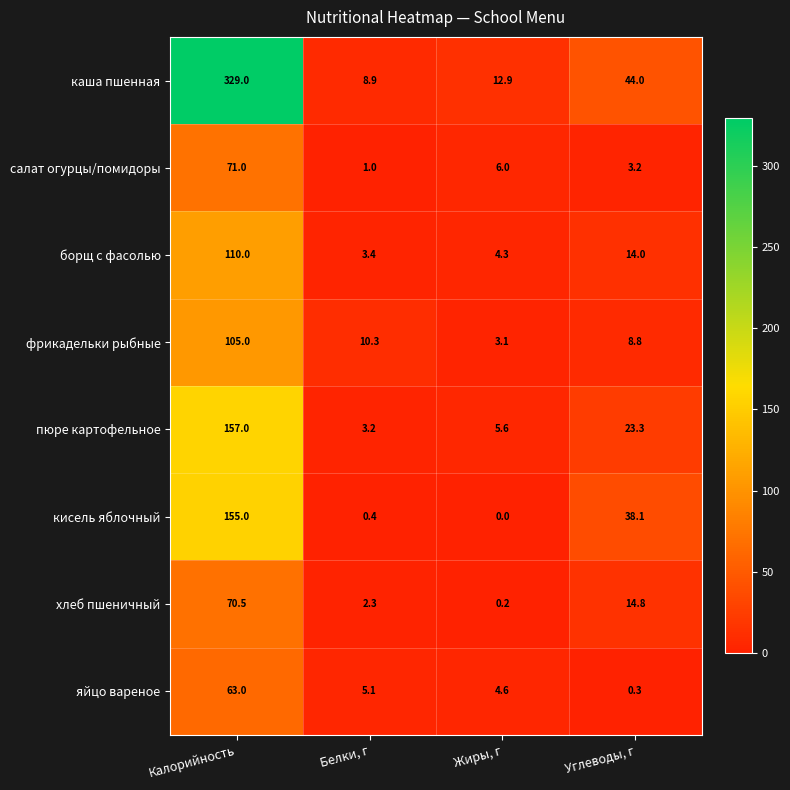

What is the greatest value displayed?

329.0